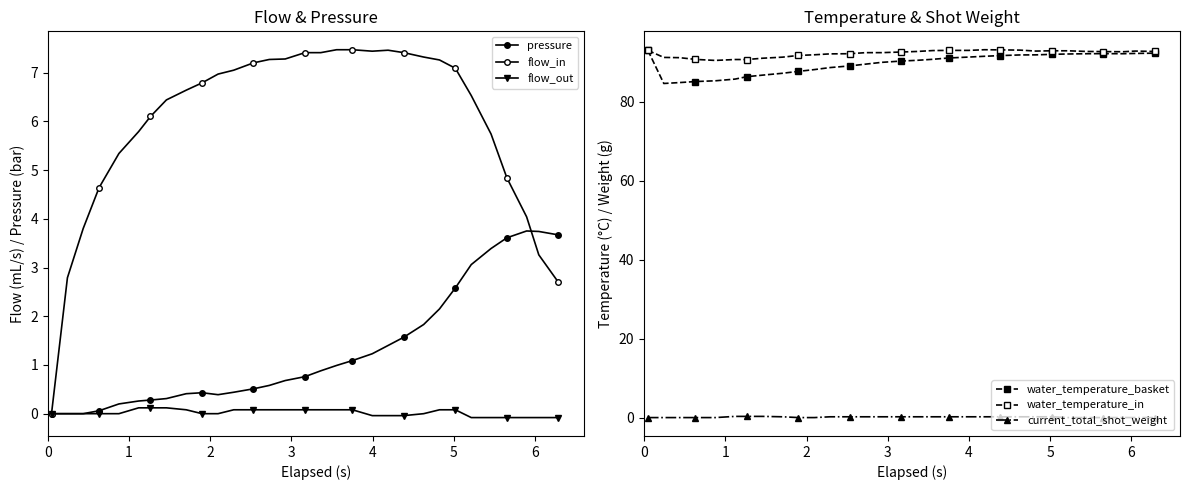

At which category does water_temperature_in reach its first local valley?

4